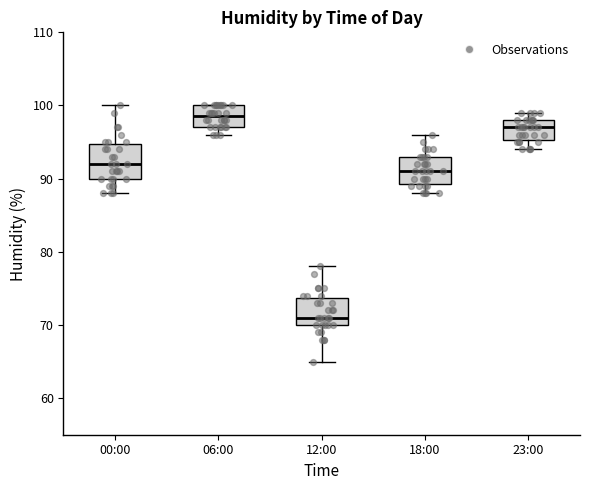

Which box is the tallest, from its lower edge to its upper edge?

00:00